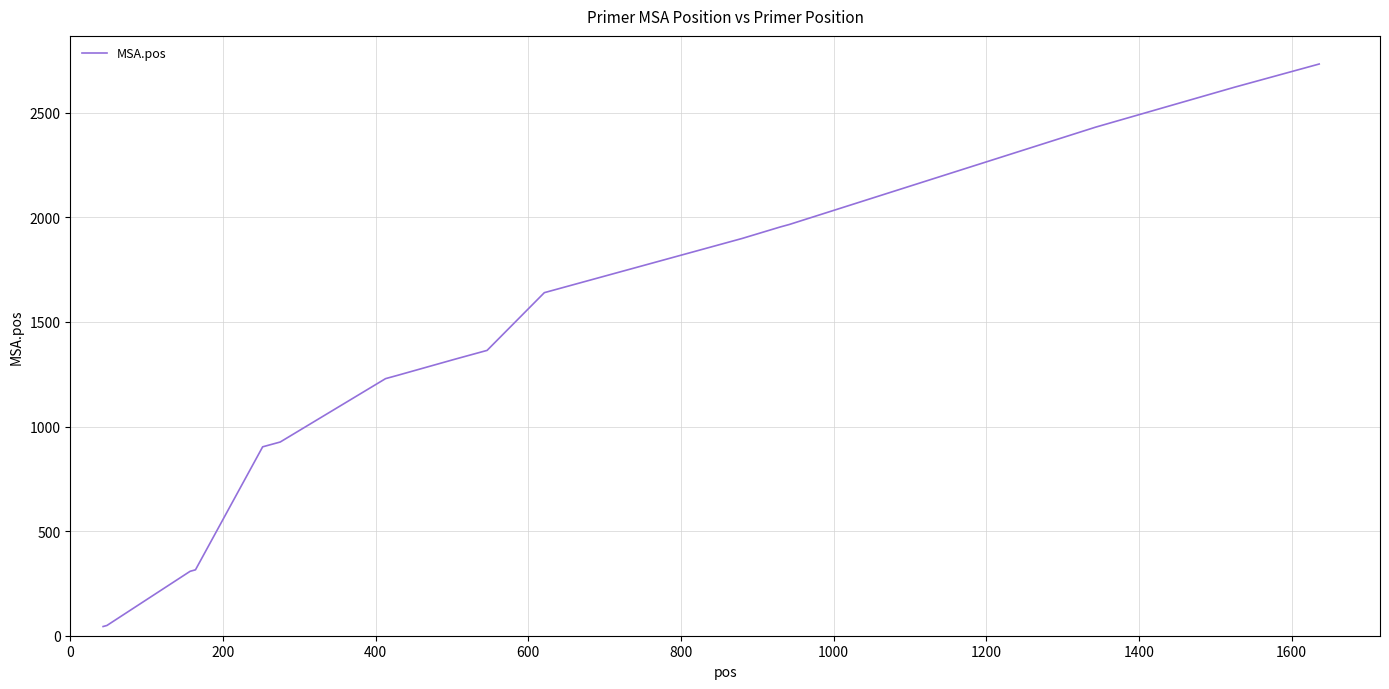

What is the difference between the maximum and minimum values?

2689